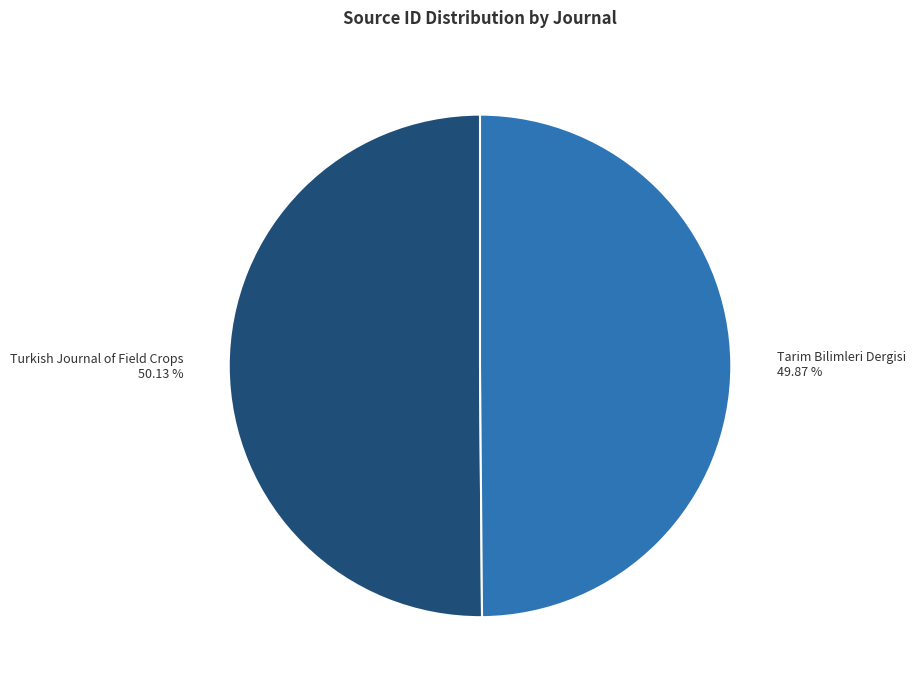

Is it true that Turkish Journal of Field Crops is 40% of the pie?

False